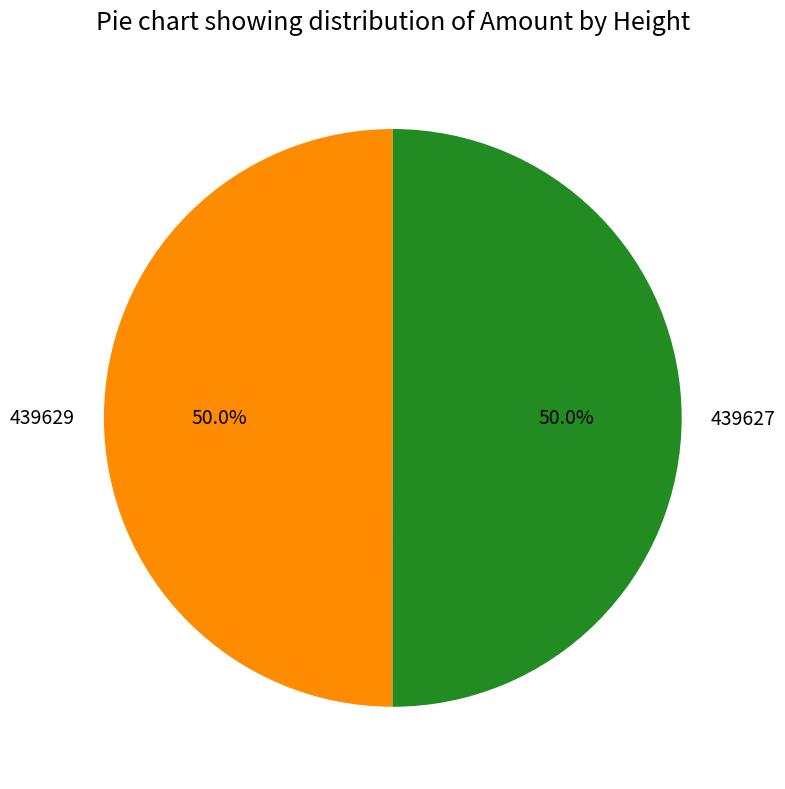

Approximately how many times larger is the value at 439627 compared to 439629?

1.0